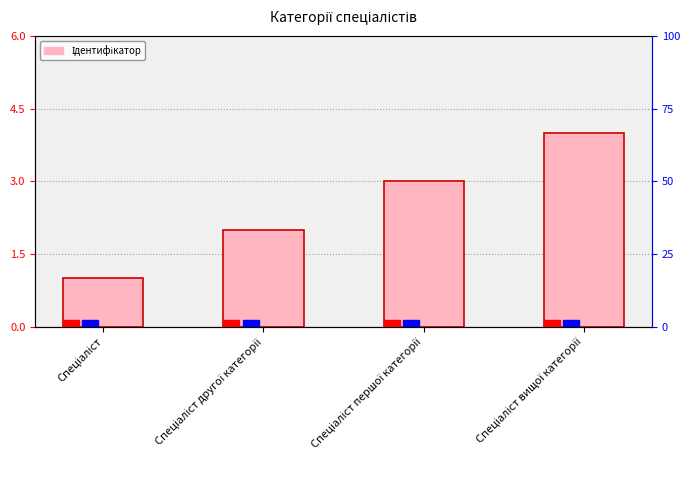

How many values are below 3?

2